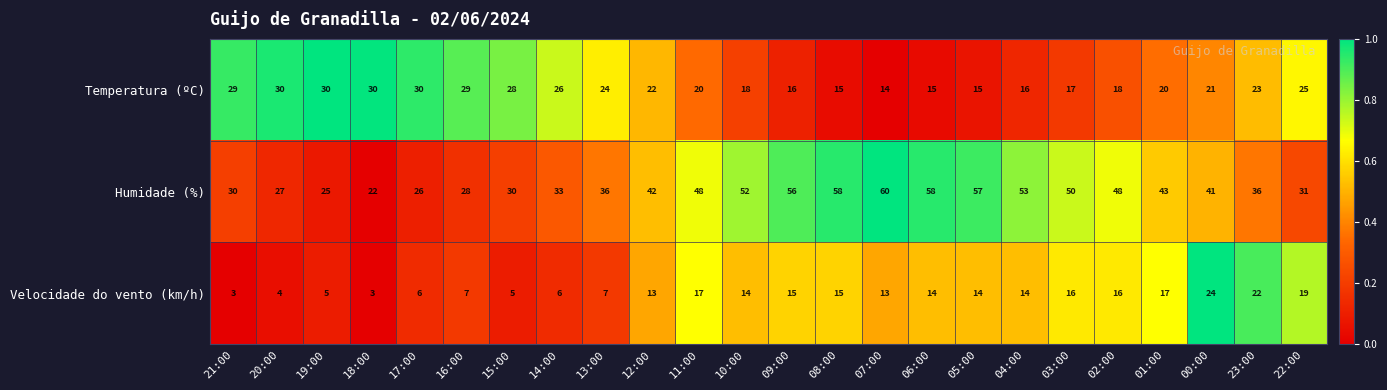

What is the difference between the maximum and minimum values in the Temperatura (ºC) series?

16